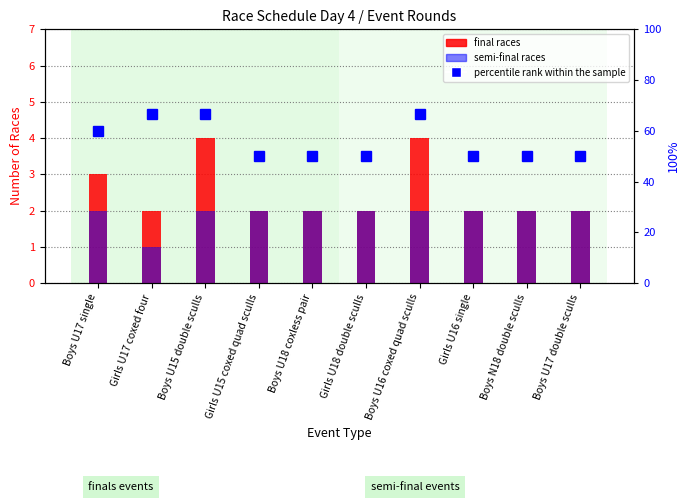

At how many categories does at least one series exceed 50?

4